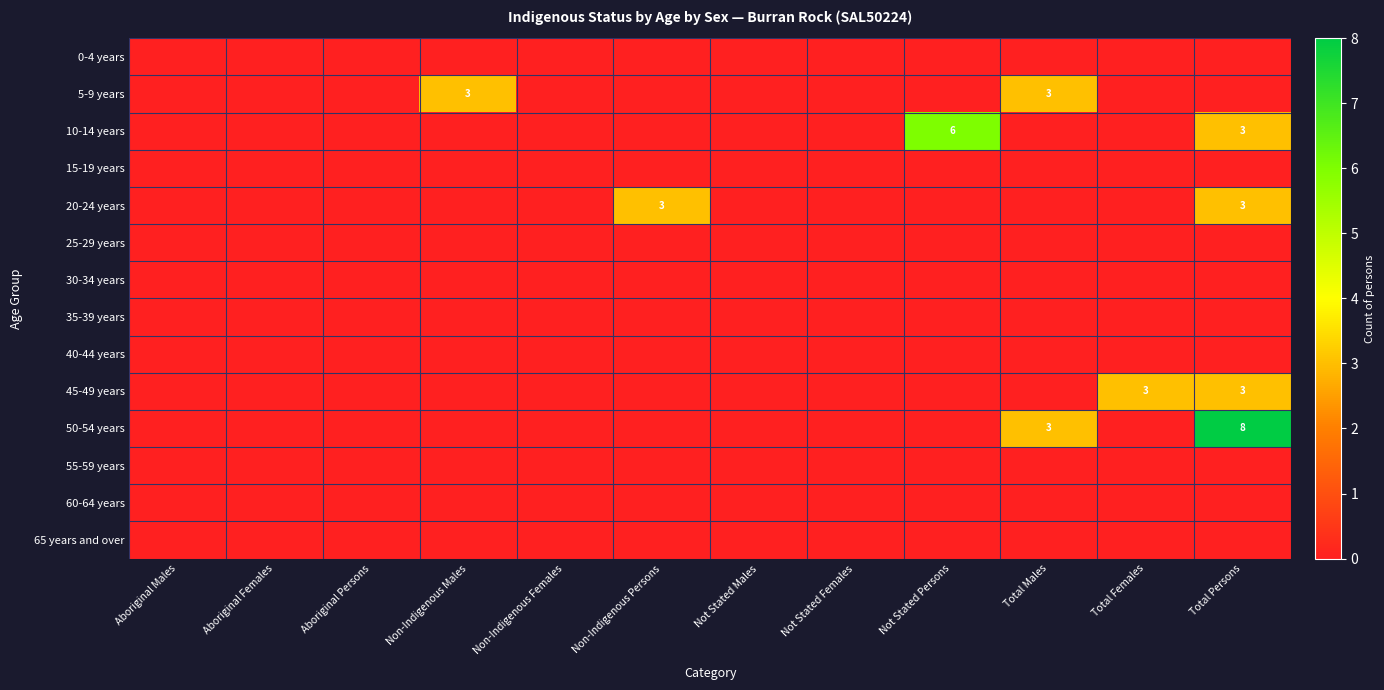

The 25-29 years series shows 0 at Not Stated Persons. True or false?

True